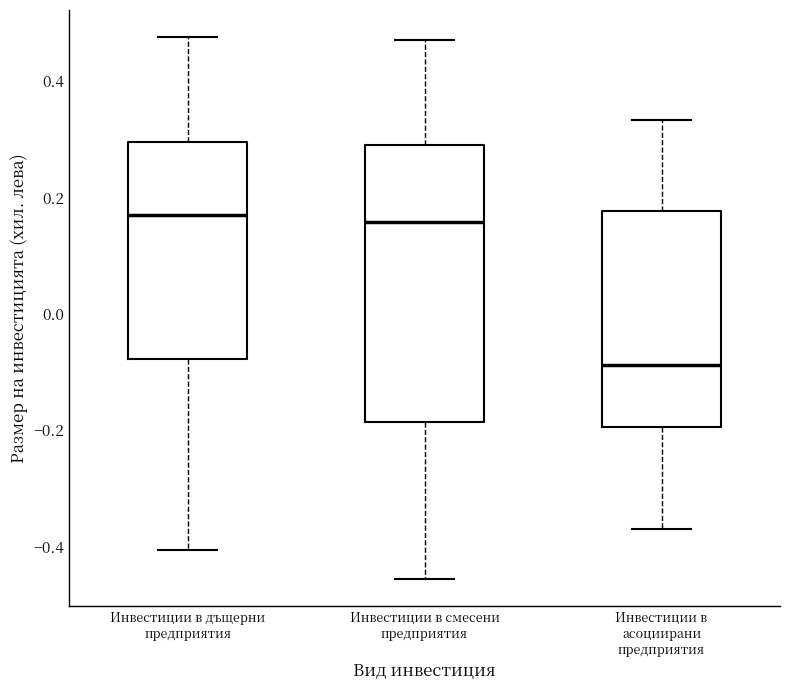

Which box is the tallest, from its lower edge to its upper edge?

Инвестиции в смесени предприятия